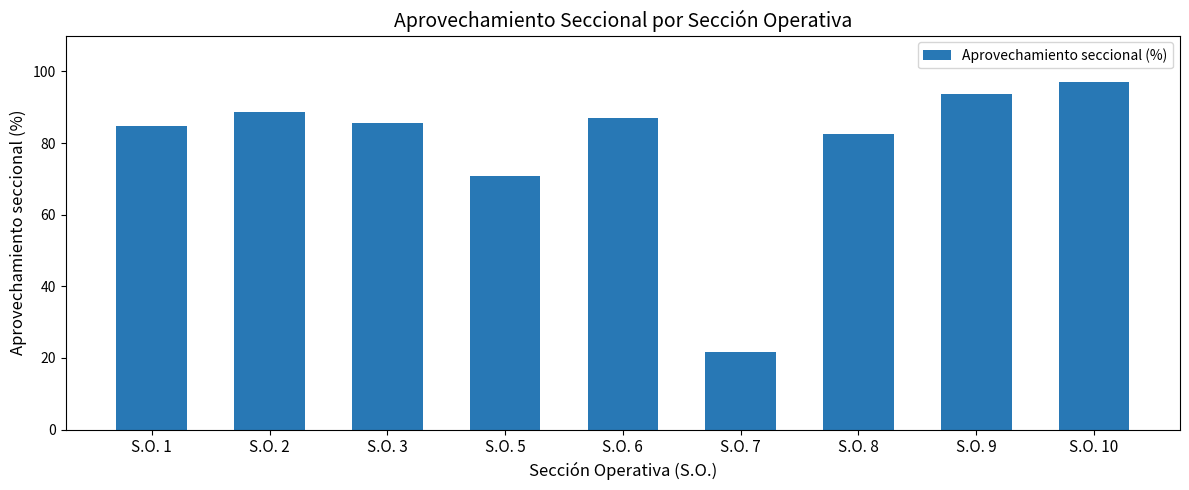

Read the value at S.O. 1.

84.7